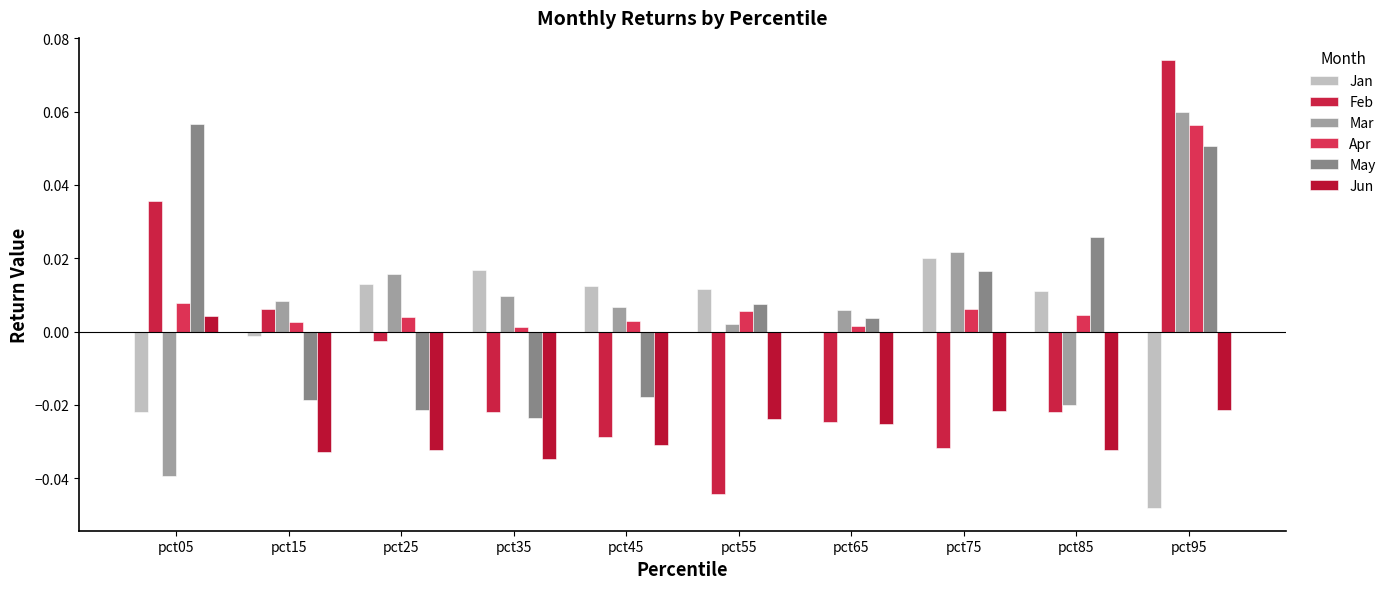

Are the bars horizontal?

No